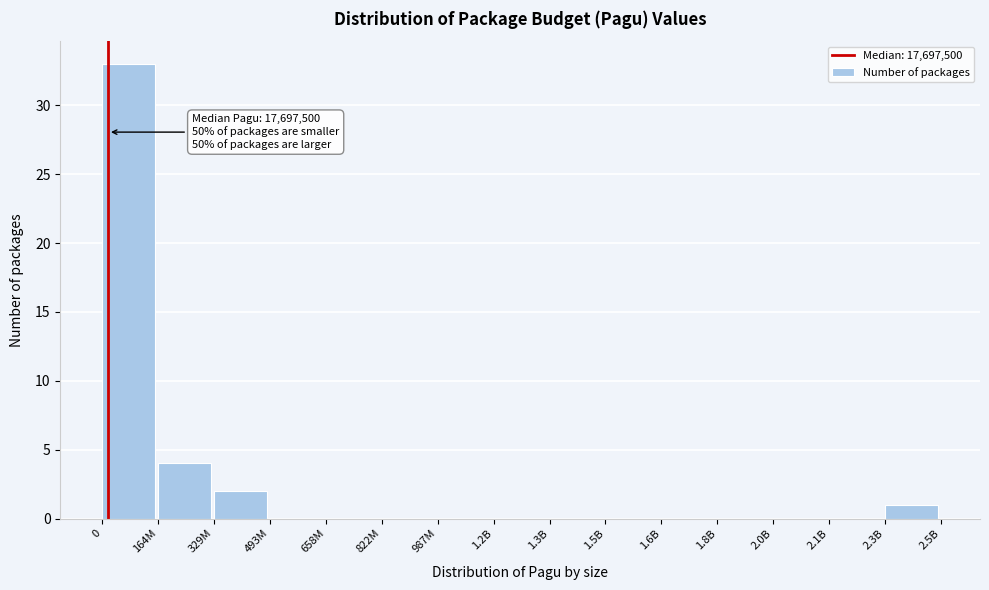

Reading left to right, transcribe all the data shown in this chart.

0=33	164M=4	329M=2	493M=0	658M=0	822M=0	987M=0	1.2B=0	1.3B=0	1.5B=0	1.6B=0	1.8B=0	2.0B=0	2.1B=0	2.3B=1